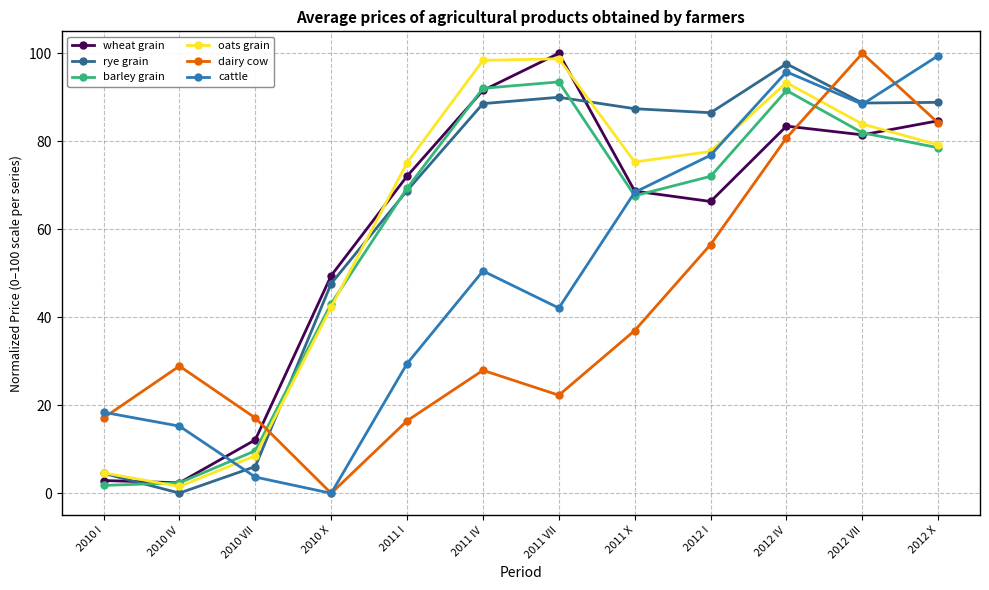

What is the sum of the rye grain values at 2012 X and 2010 I?

93.4